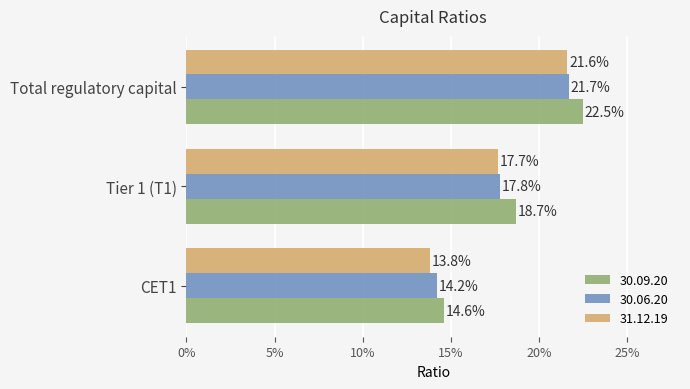

What position from the left is Total regulatory capital?

3